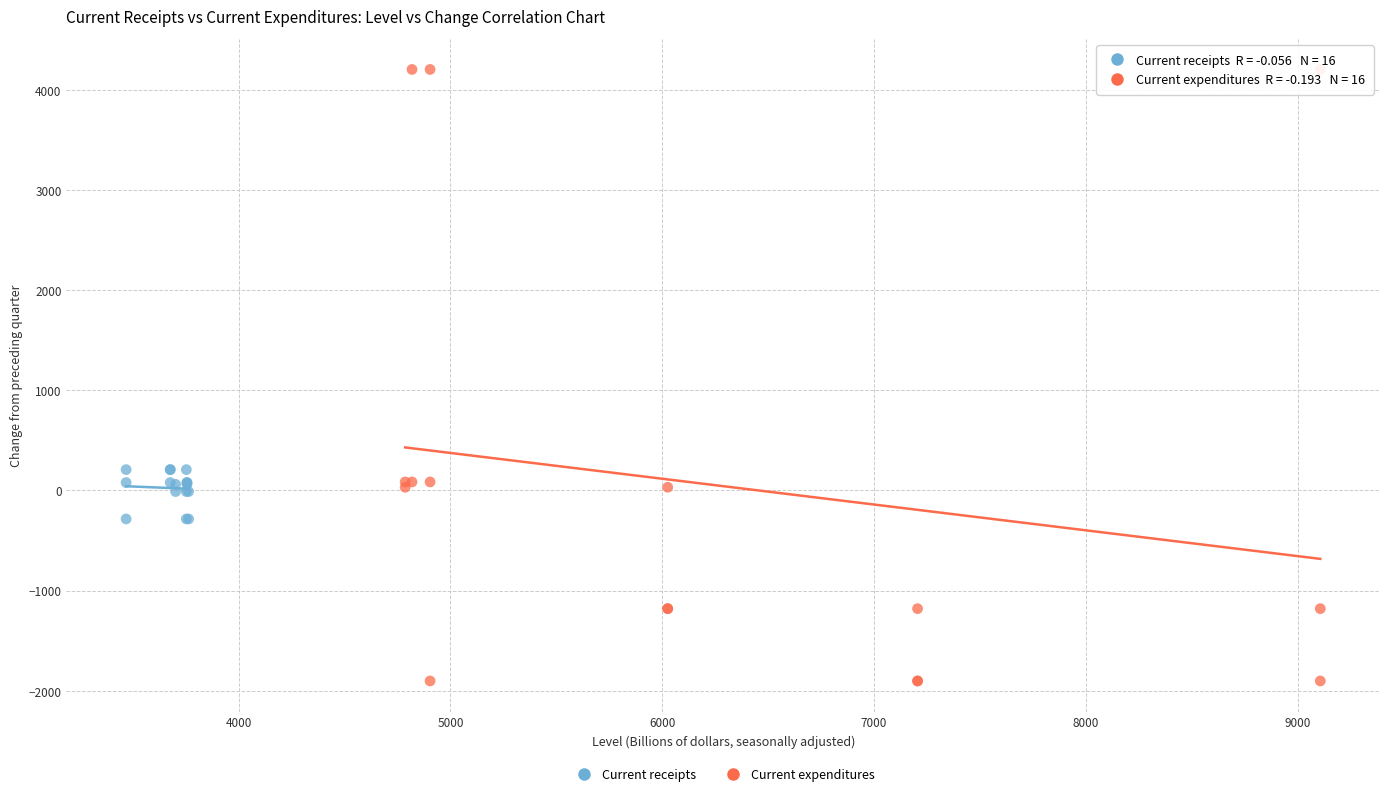

Which series reaches the minimum Y coordinate?

Current expenditures